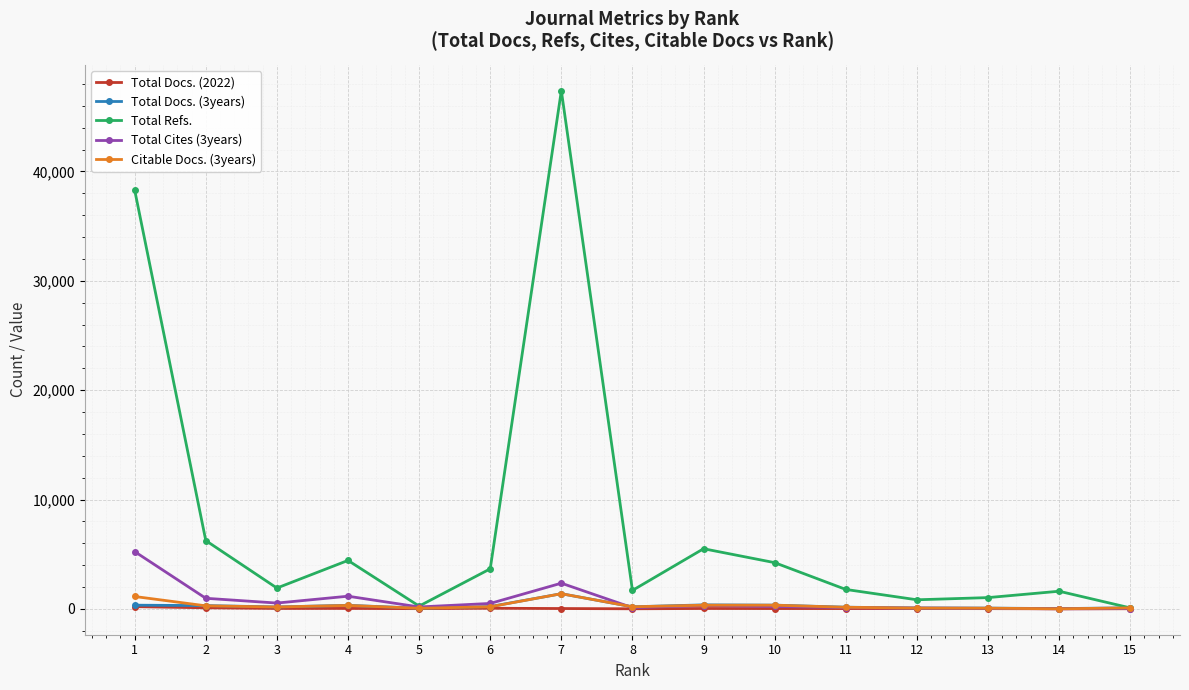

Is the value of Total Refs. at 2 greater than the value of Citable Docs. (3years) at 7?

Yes